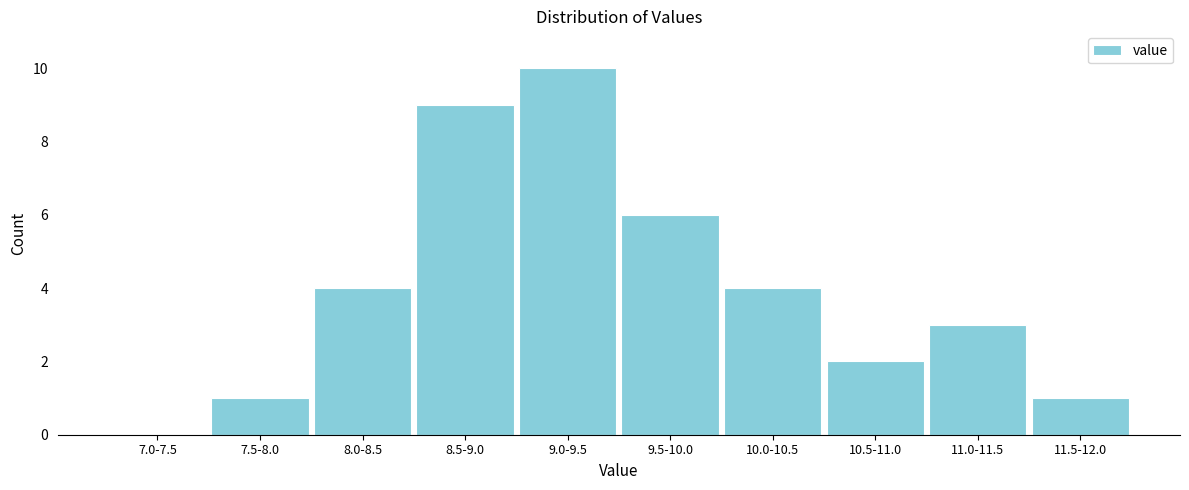

Reading left to right, list all the values displayed in this chart.

7.0-7.5=0	7.5-8.0=1	8.0-8.5=4	8.5-9.0=9	9.0-9.5=10	9.5-10.0=6	10.0-10.5=4	10.5-11.0=2	11.0-11.5=3	11.5-12.0=1